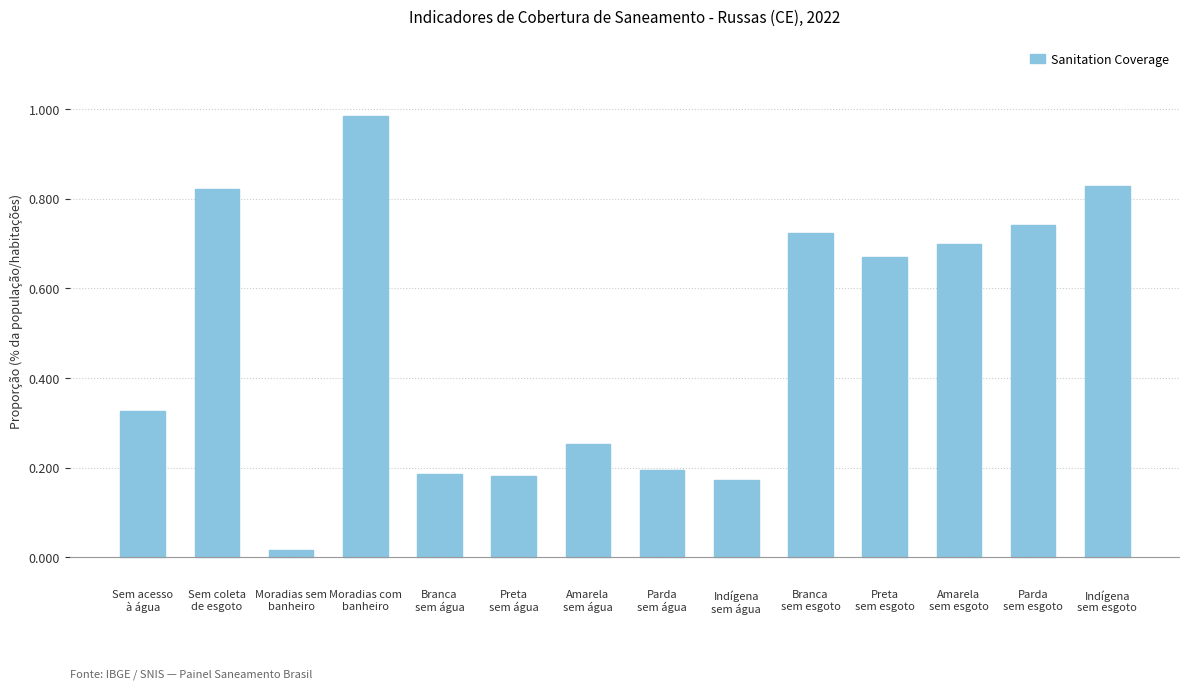

Are the bars grouped side by side (vs. stacked)?

No